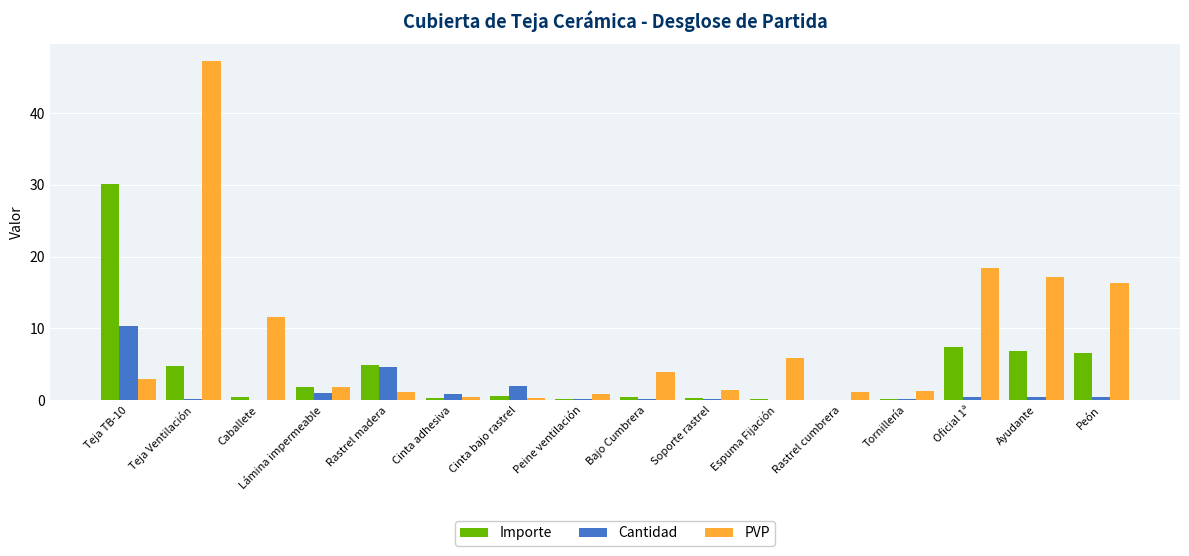

How many series are shown in this chart?

3